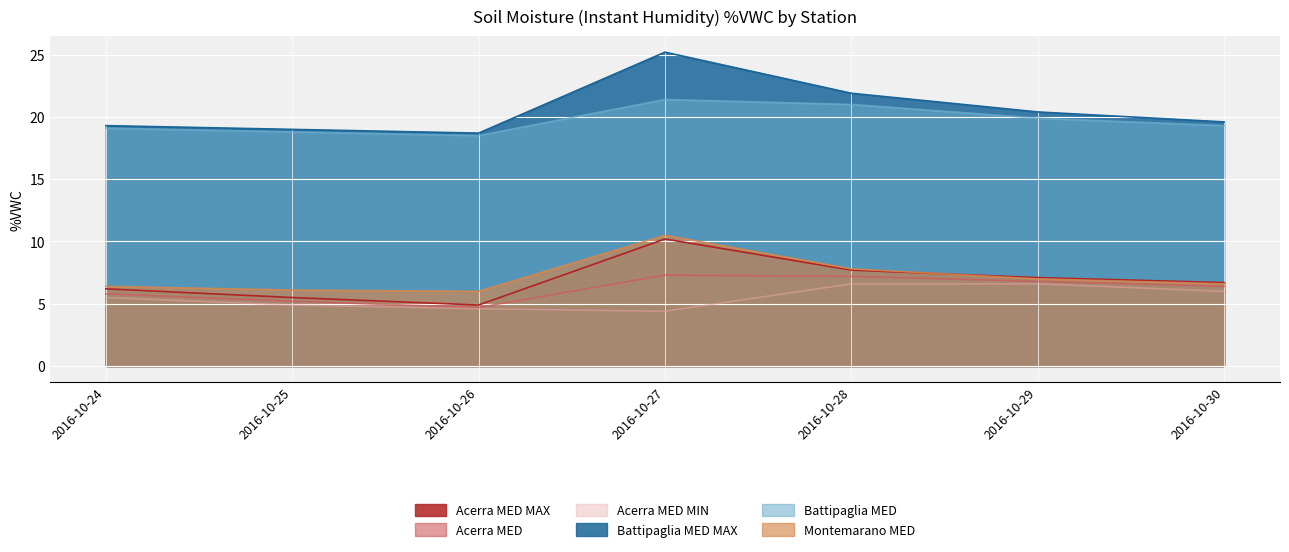

How many data points does each series have?

7